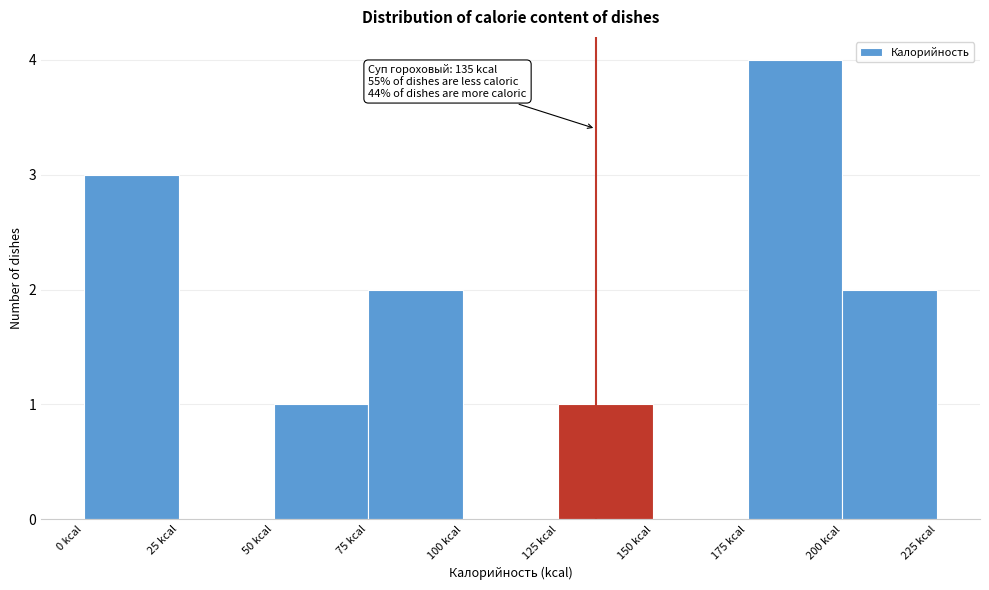

Which range on the x-axis has the tallest bar?

175 to 200